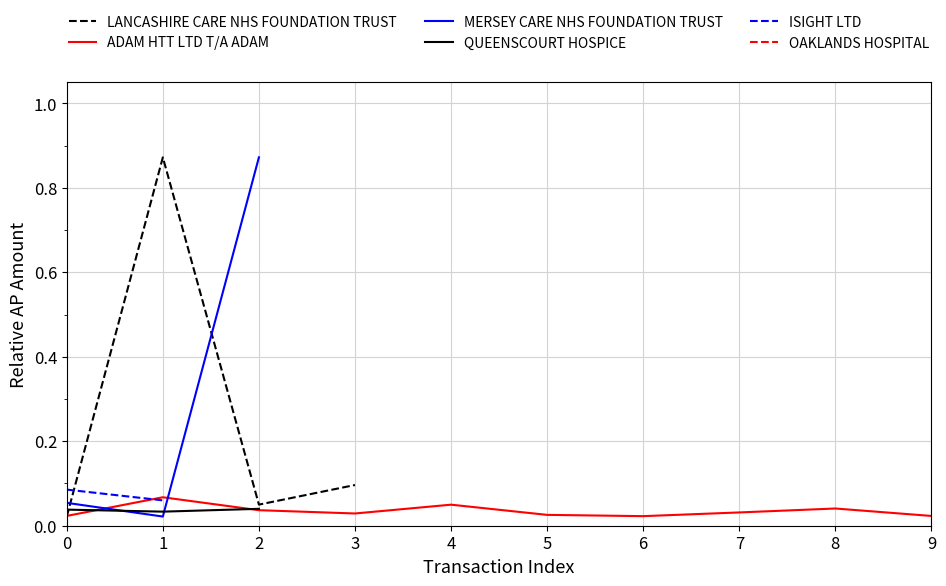

How many lines are shown in the chart?

6